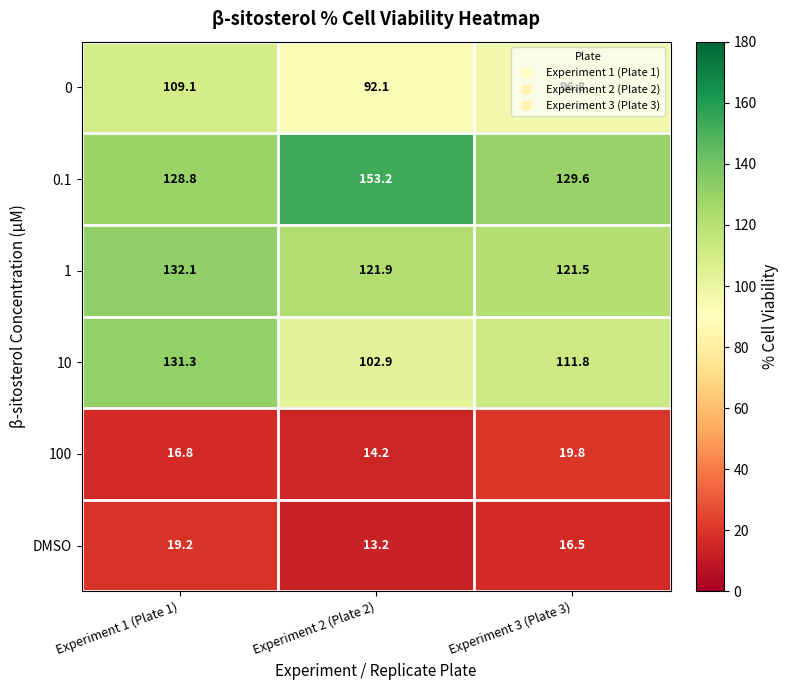

At how many categories does at least one series exceed 70?

3